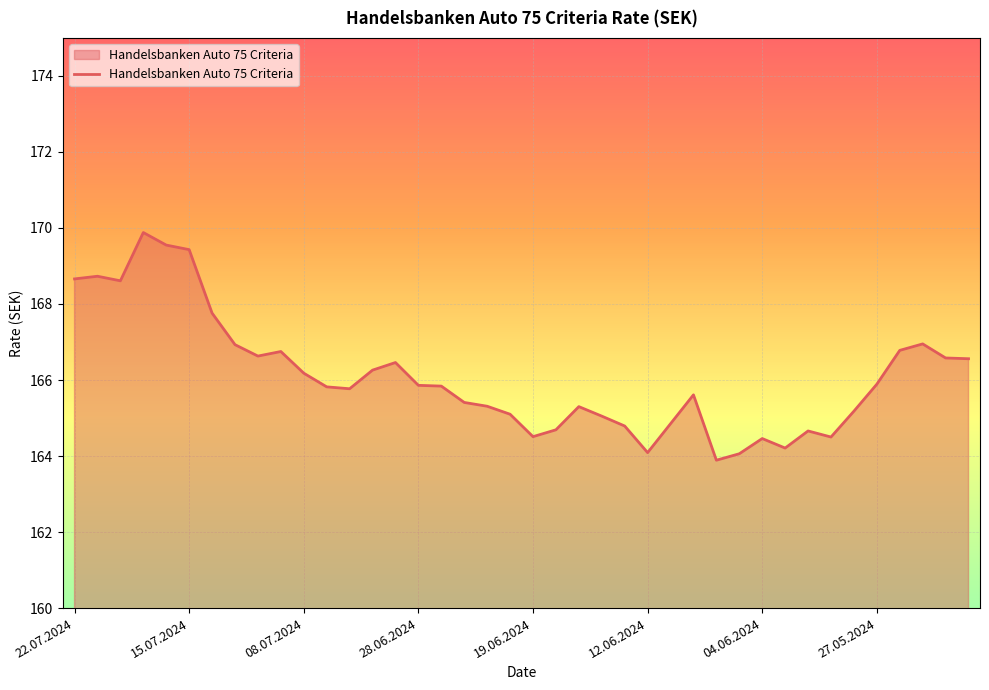

What is the smallest value displayed?

163.9